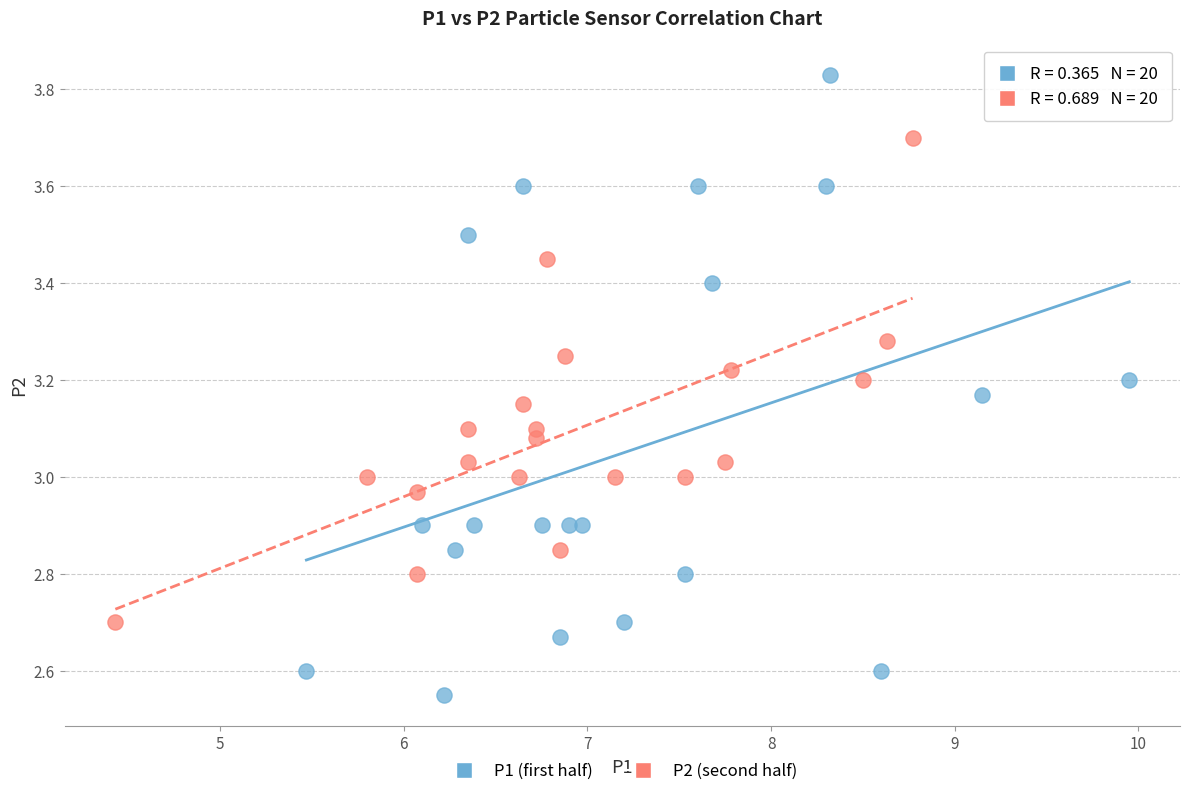

Which series contains the lowest Y value?

P1 (first half)